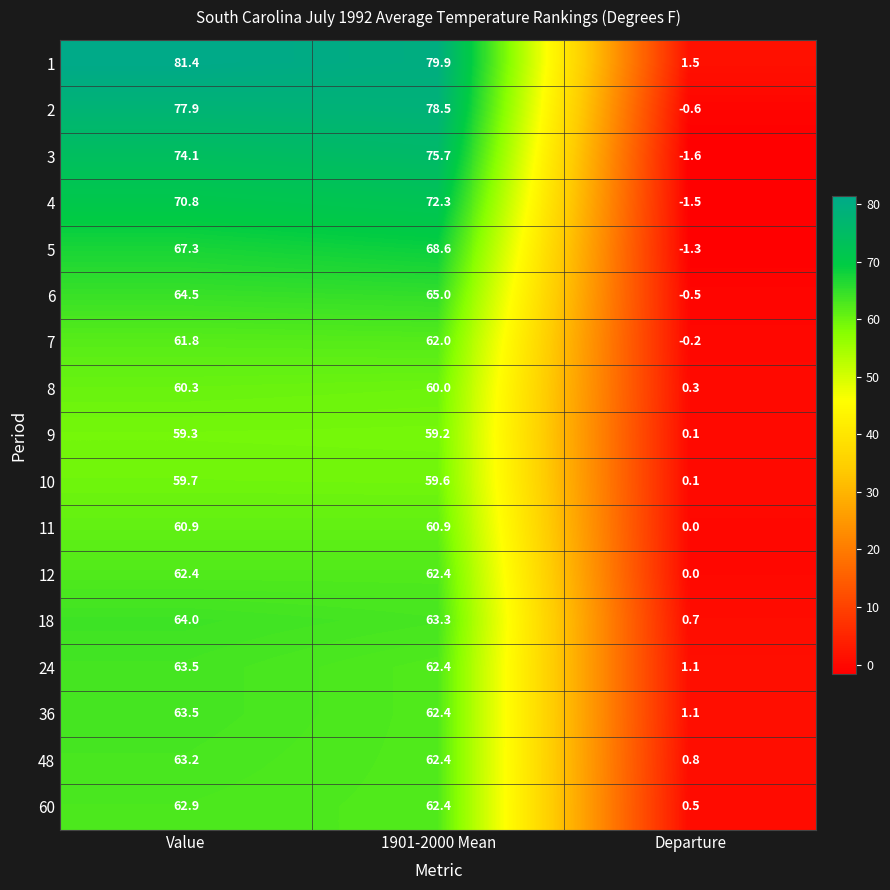

How many distinct data groups are displayed?

17